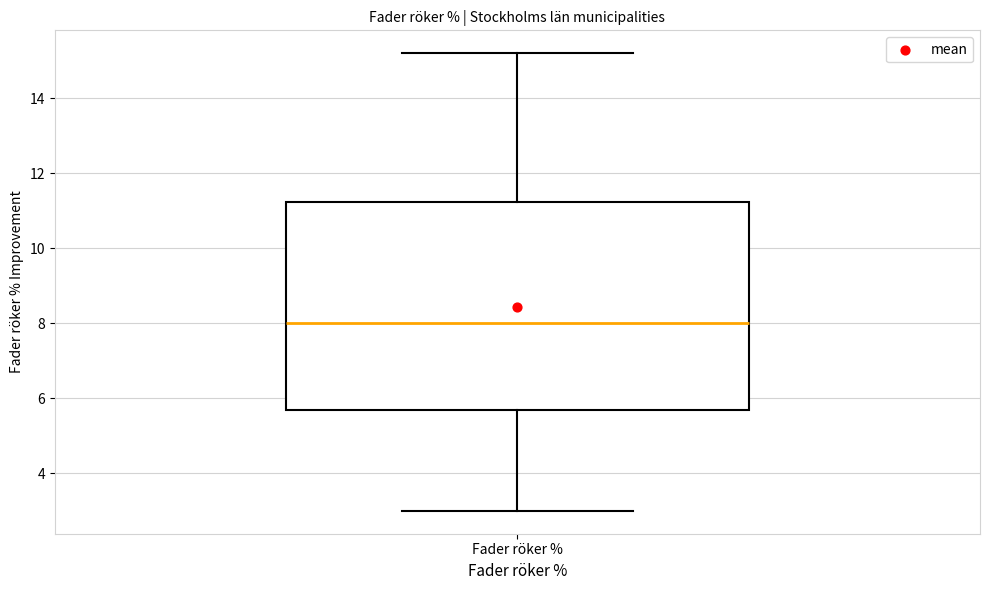

Where is the upper edge of the box for Fader röker % on the y-axis? The values are not printed on the chart, so give them approximately, as read against the axis.

11.2